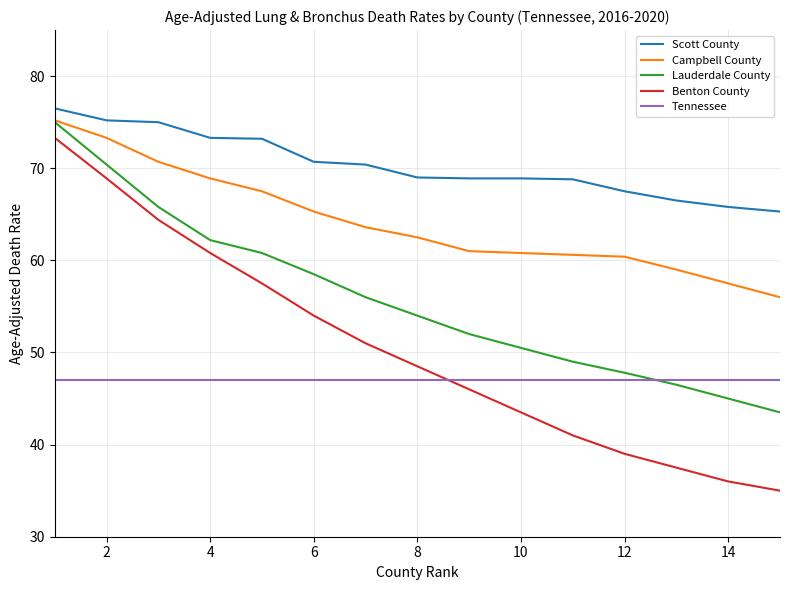

What is the minimum value shown in the chart?

35.0